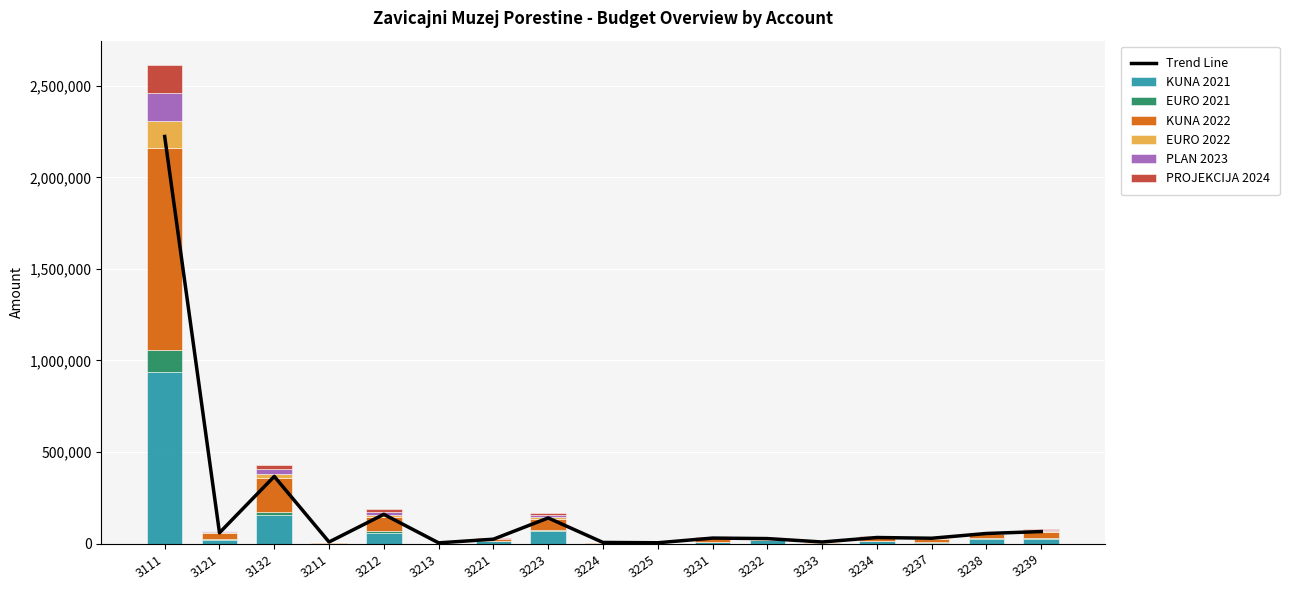

What is the sum of the KUNA 2022 values at 3223 and 3212?

140000